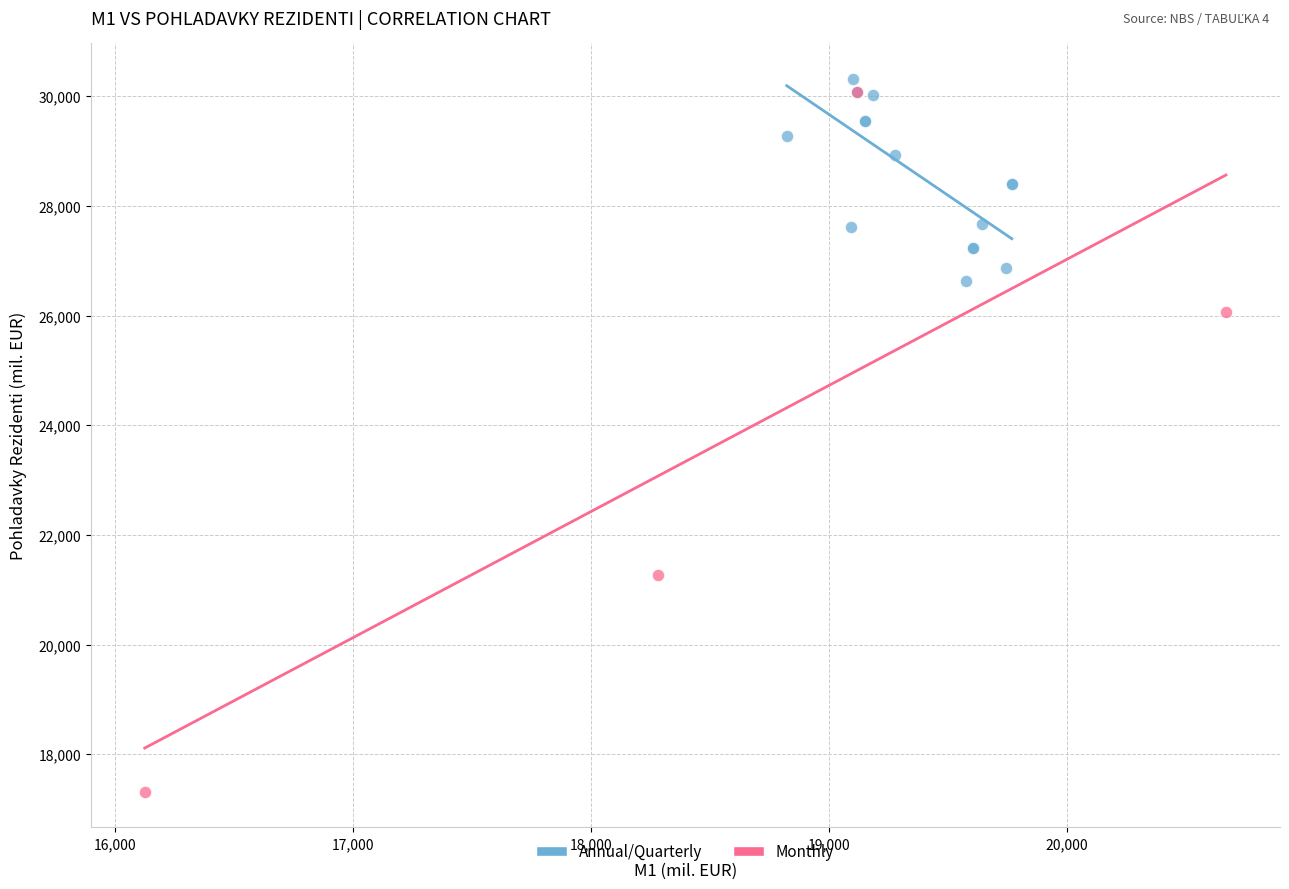

Which series reaches the minimum Y coordinate?

Monthly